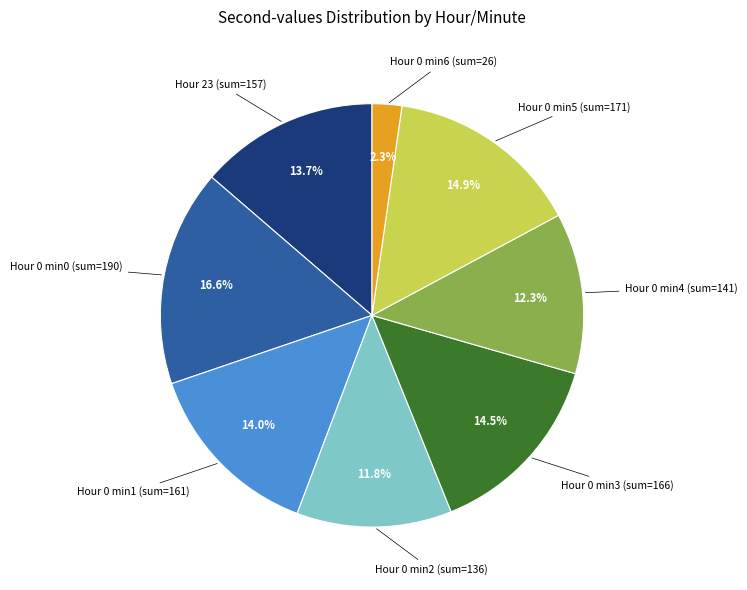

Count the number of slices in the pie.

8